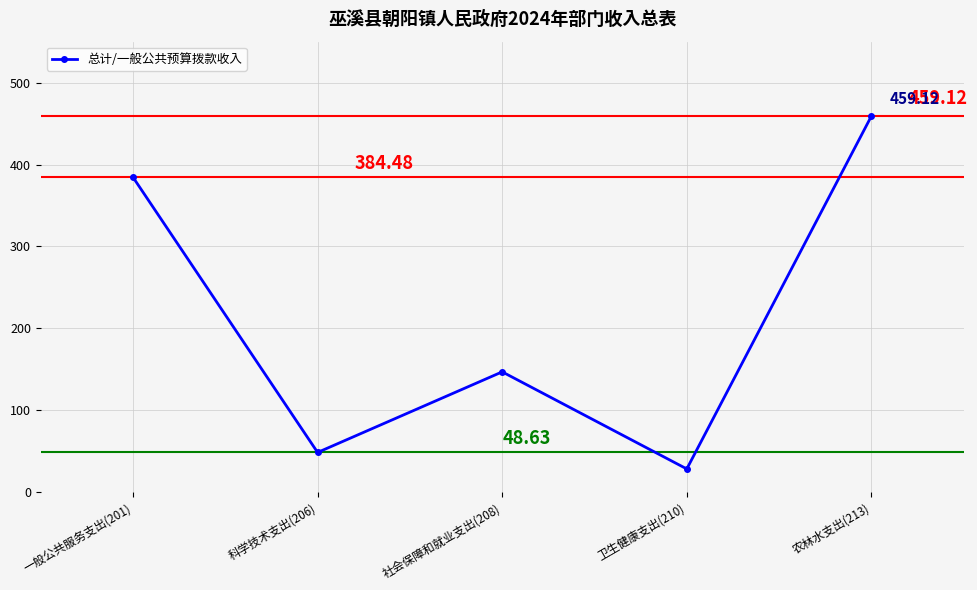

How many lines are shown in the chart?

1